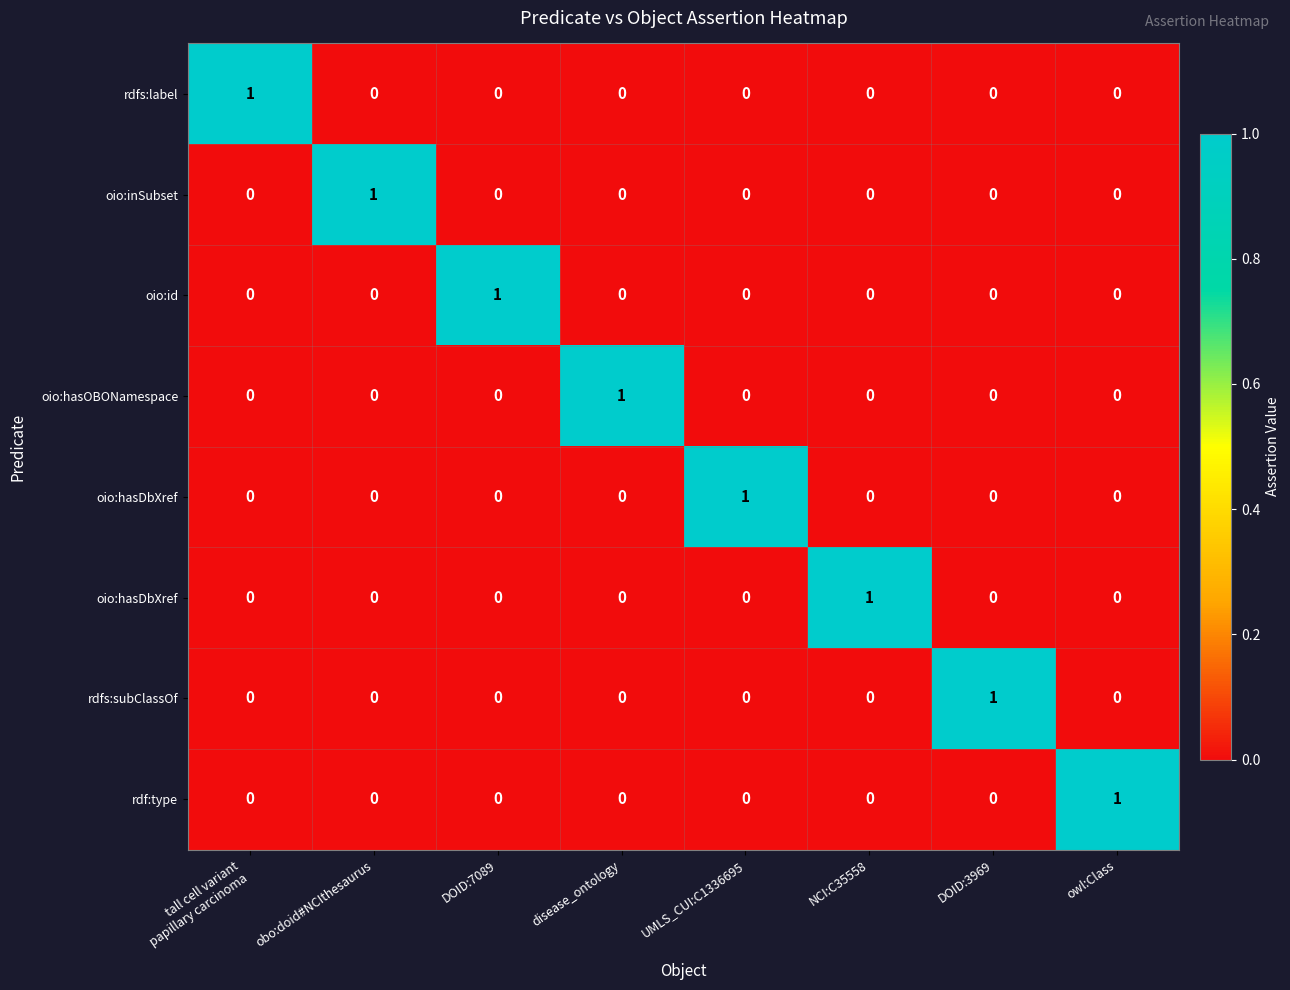

How many series are shown in this chart?

8